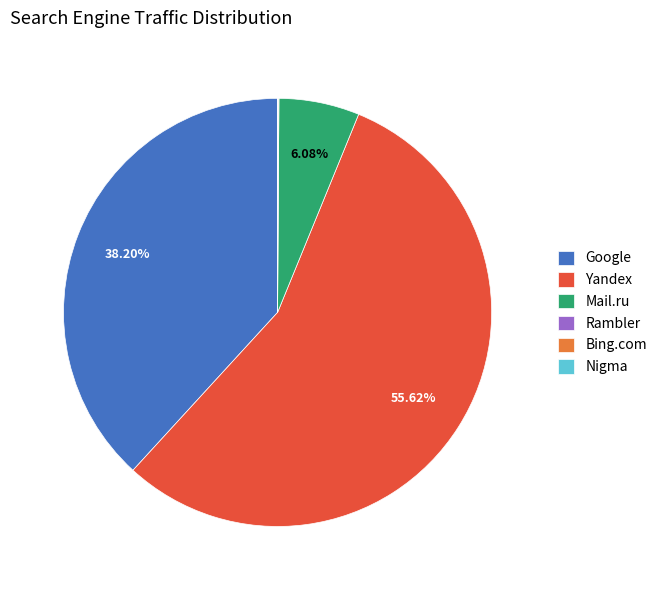

Which slice represents more than half of the pie?

Yandex